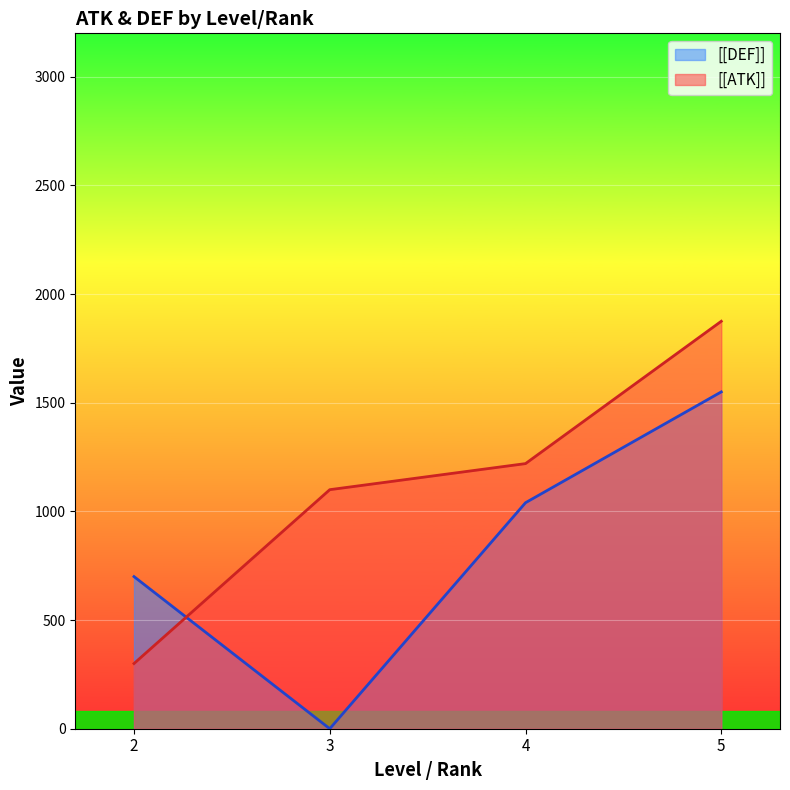

The value of [[ATK]] at 2 is 475. True or false?

False